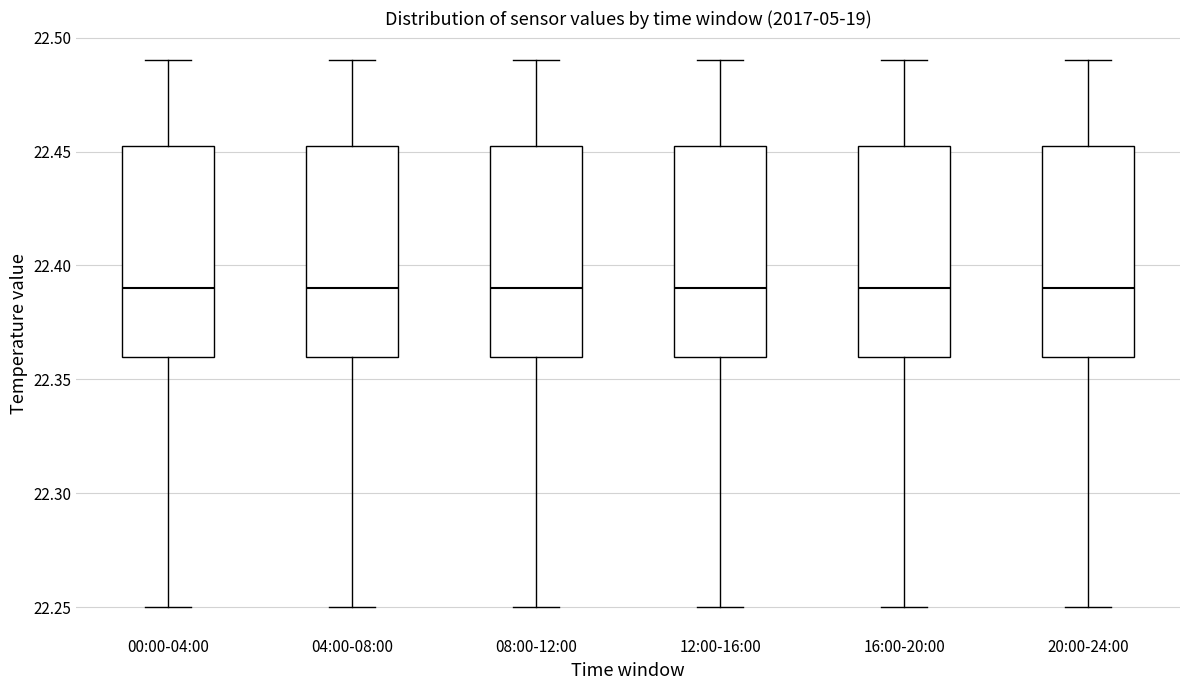

Reading left to right, read every box against the y-axis: the position of its median line, the range the box covers, and the ends of its whiskers. The values are not printed on the chart, so give them approximately, as read against the axis.

00:00-04:00: median 22.390, box 22.360 to 22.455, whiskers 22.250 to 22.490
04:00-08:00: median 22.390, box 22.360 to 22.455, whiskers 22.250 to 22.490
08:00-12:00: median 22.390, box 22.360 to 22.455, whiskers 22.250 to 22.490
12:00-16:00: median 22.390, box 22.360 to 22.455, whiskers 22.250 to 22.490
16:00-20:00: median 22.390, box 22.360 to 22.455, whiskers 22.250 to 22.490
20:00-24:00: median 22.390, box 22.360 to 22.455, whiskers 22.250 to 22.490